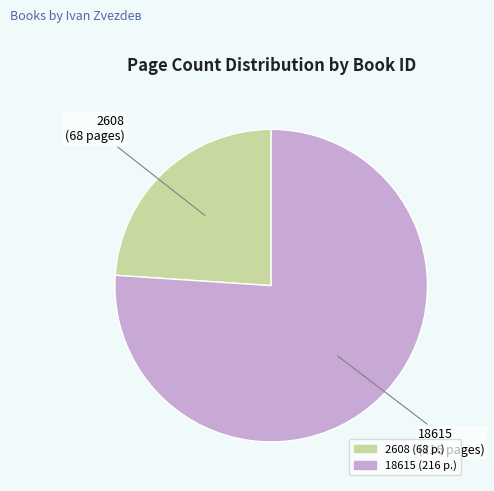

Is there a majority slice in this chart?

Yes